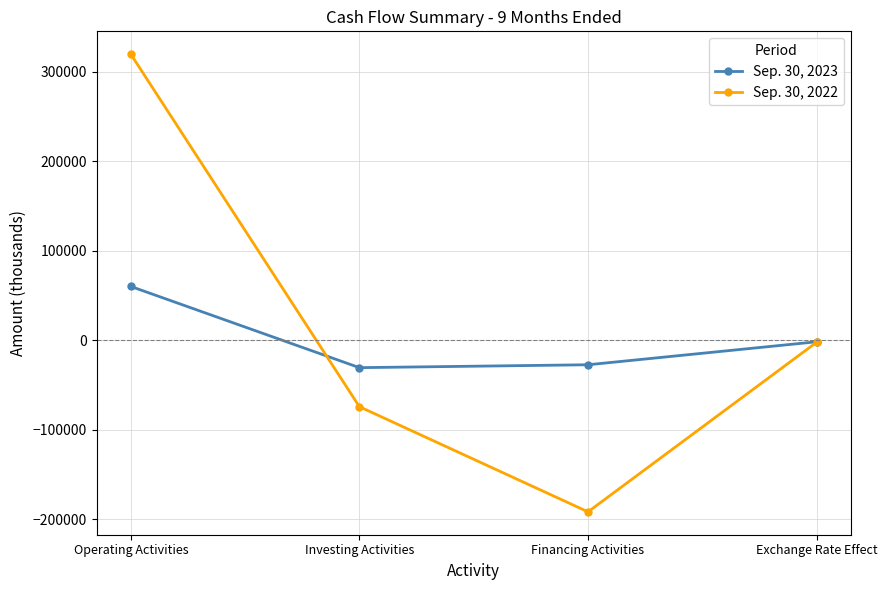

List the series in order of their peak value, highest first.

Sep. 30, 2022, Sep. 30, 2023